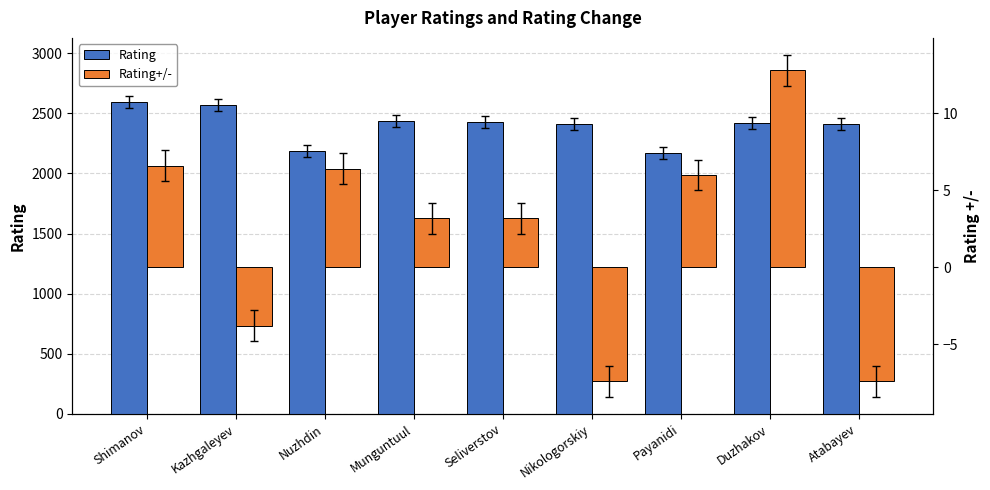

What is the total value across all series at Nikologorskiy?

2406.6